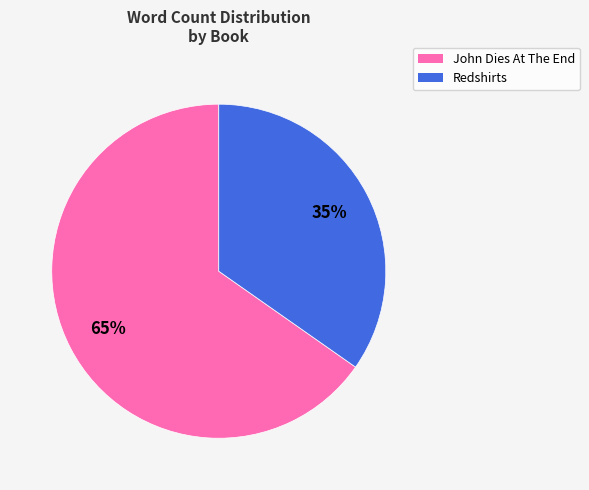

Is the sum of John Dies At The End and Redshirts greater than half?

Yes